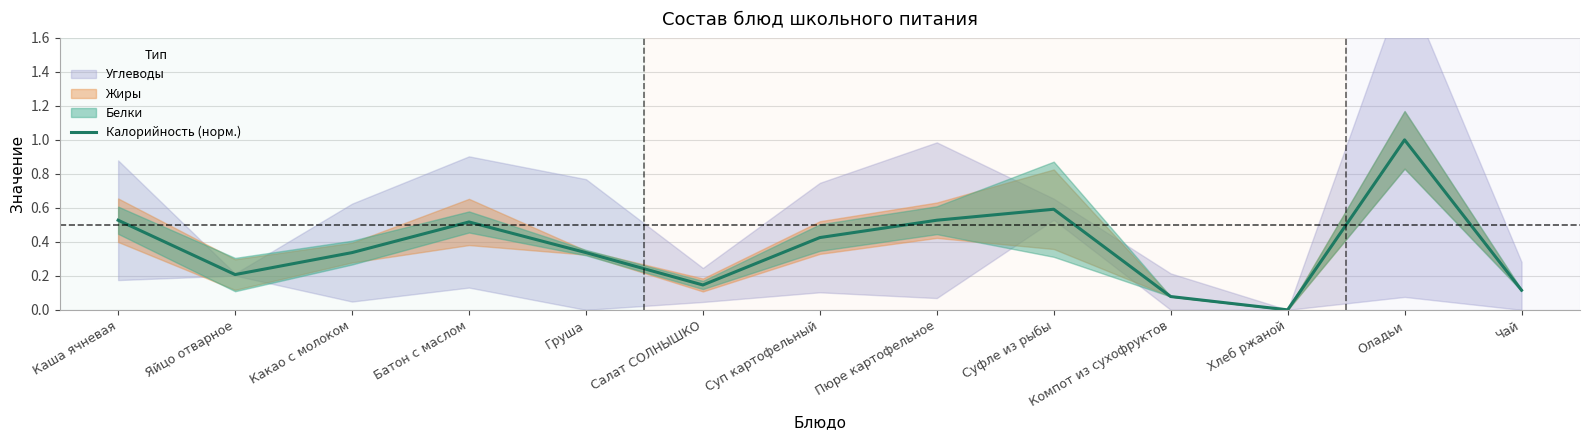

How many data points does each series have?

13